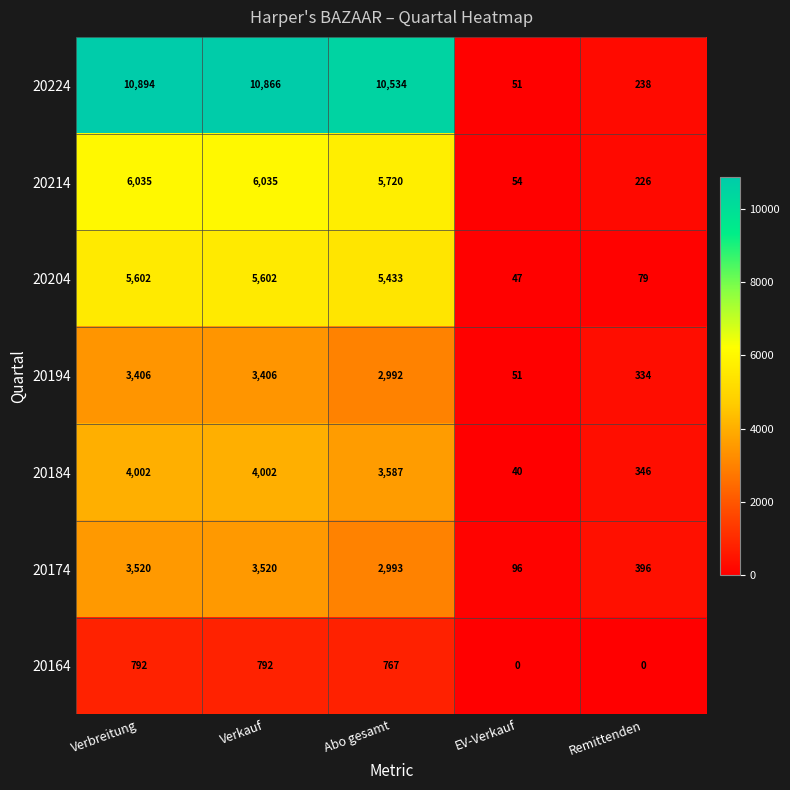

Which label corresponds to the largest value in the chart?

Verbreitung